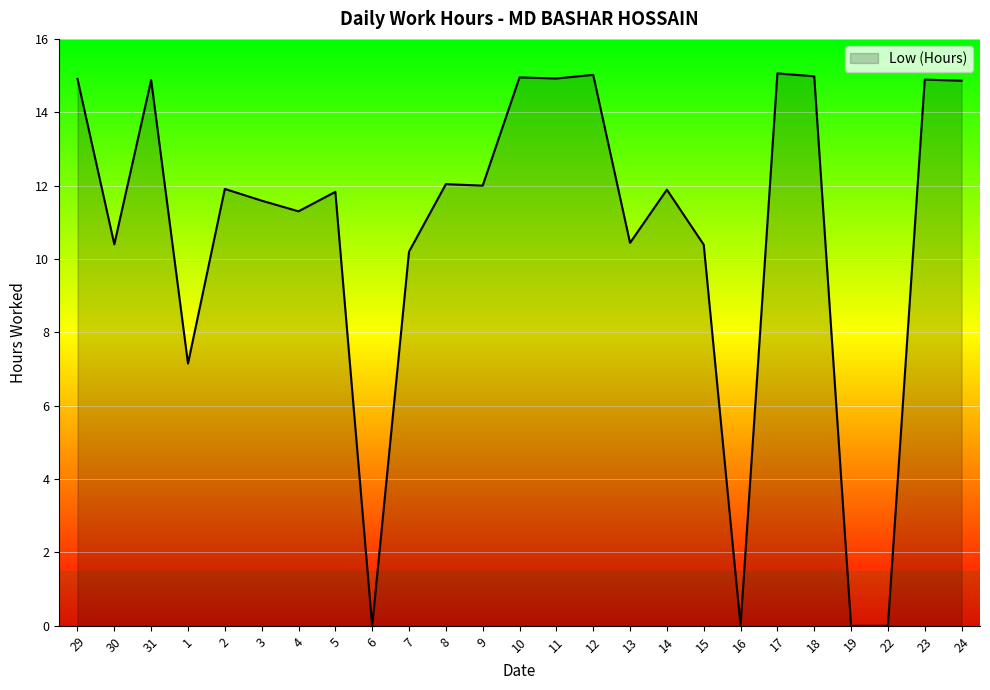

Does the chart display data point markers on the line(s)?

No